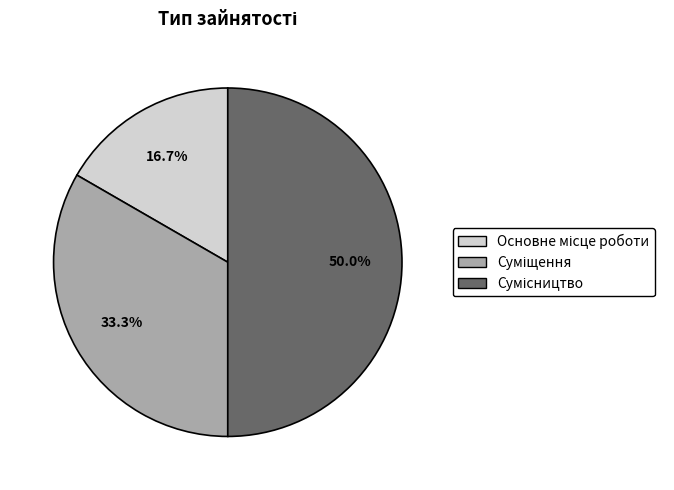

Combined, what portion of the pie is Суміщення and Сумісництво?

83.3%